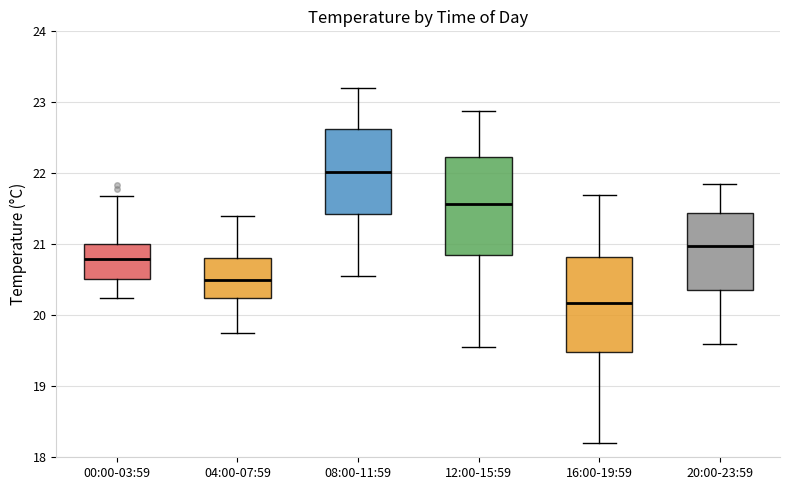

Reading left to right, transcribe this box plot: for each box, give where its median line is, the range the box spans, and where its two whiskers end, as read against the y-axis. The values are not printed on the chart, so give them approximately, as read against the axis.

00:00-03:59: median 20.8, box 20.5 to 21.0, whiskers 20.3 to 21.7
04:00-07:59: median 20.5, box 20.2 to 20.8, whiskers 19.8 to 21.4
08:00-11:59: median 22.0, box 21.4 to 22.6, whiskers 20.6 to 23.2
12:00-15:59: median 21.6, box 20.8 to 22.2, whiskers 19.6 to 22.9
16:00-19:59: median 20.2, box 19.5 to 20.8, whiskers 18.2 to 21.7
20:00-23:59: median 21.0, box 20.4 to 21.4, whiskers 19.6 to 21.9